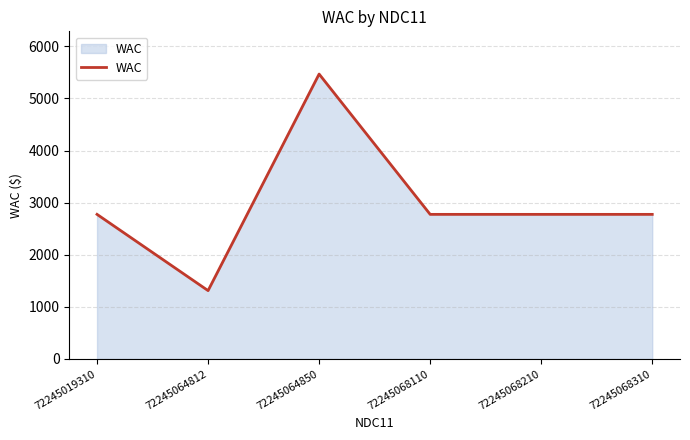

Read the value at 72245068310.

2776.0